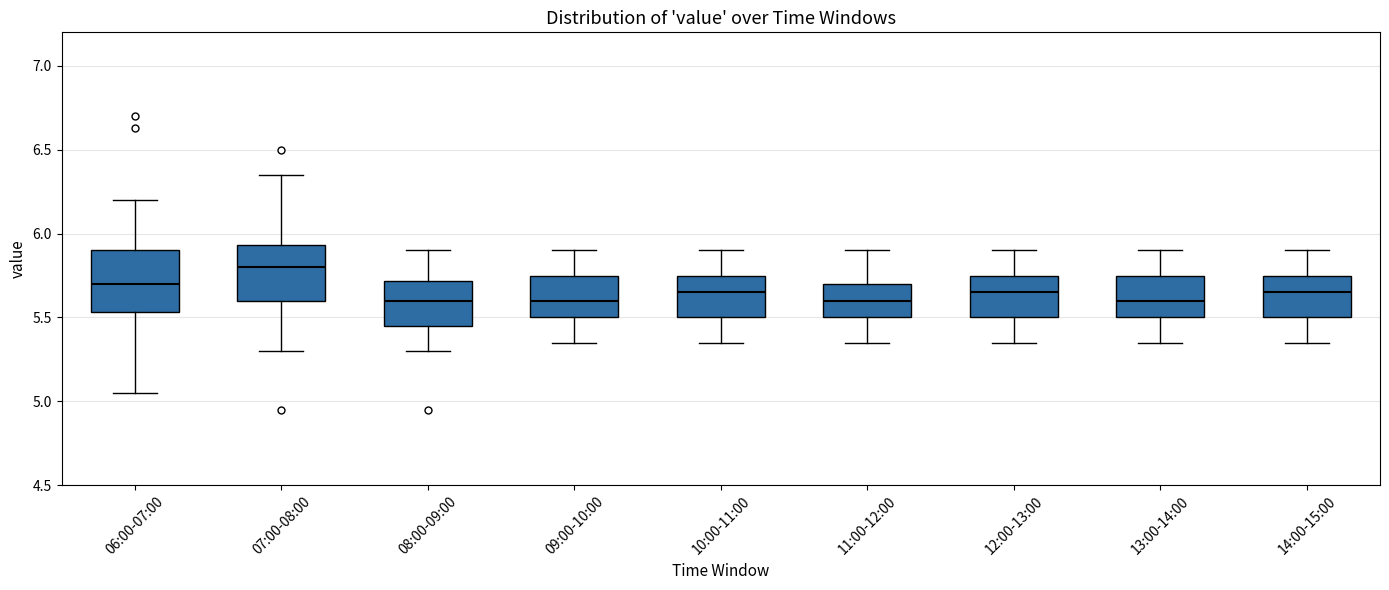

Where is the lower edge of the box for 11:00-12:00 on the y-axis? The values are not printed on the chart, so give them approximately, as read against the axis.

5.50